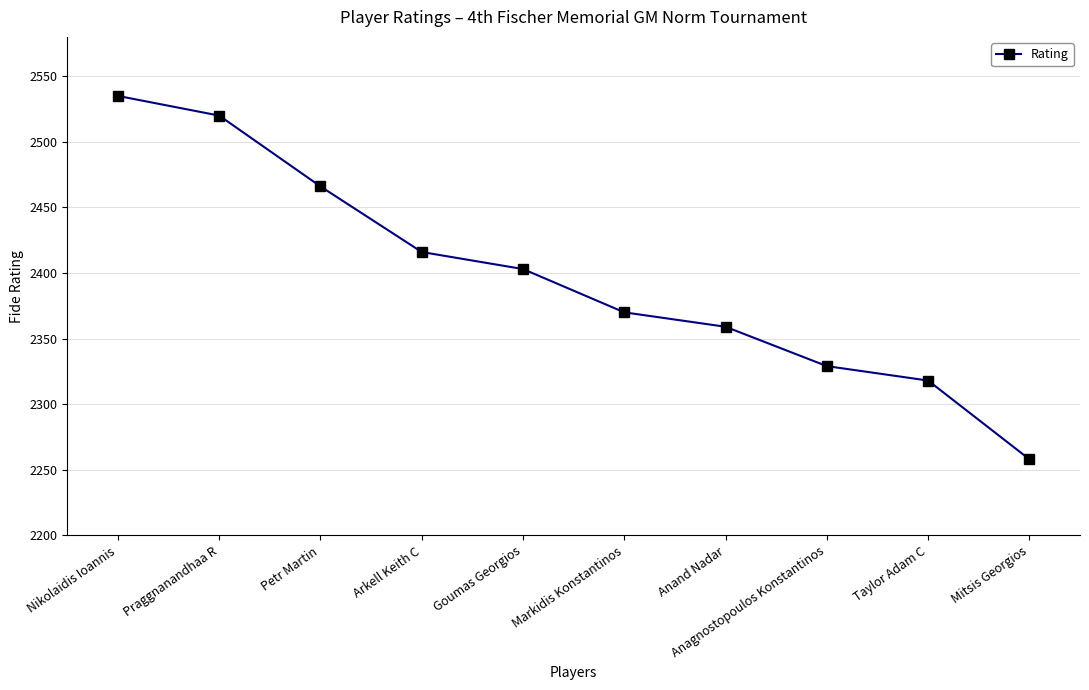

Where does the data first go above 2403?

Nikolaidis Ioannis